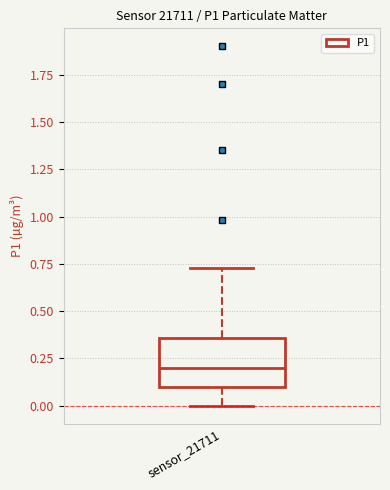

Read this box plot against the y-axis: the position of the median line, the range covered by the box, and the ends of both whiskers. The values are not printed on the chart, so give them approximately, as read against the axis.

median 0.20, box 0.10 to 0.35, whiskers 0.00 to 0.75